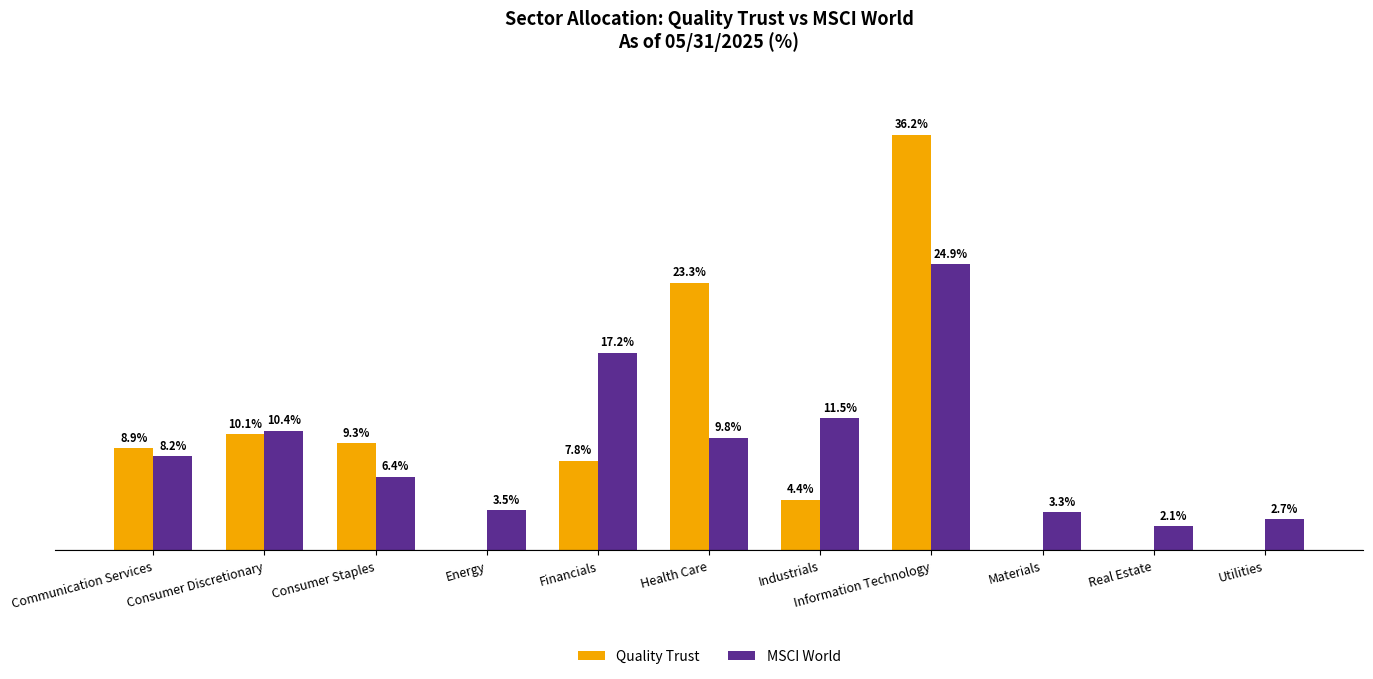

Which label corresponds to the largest value in the chart?

Information Technology